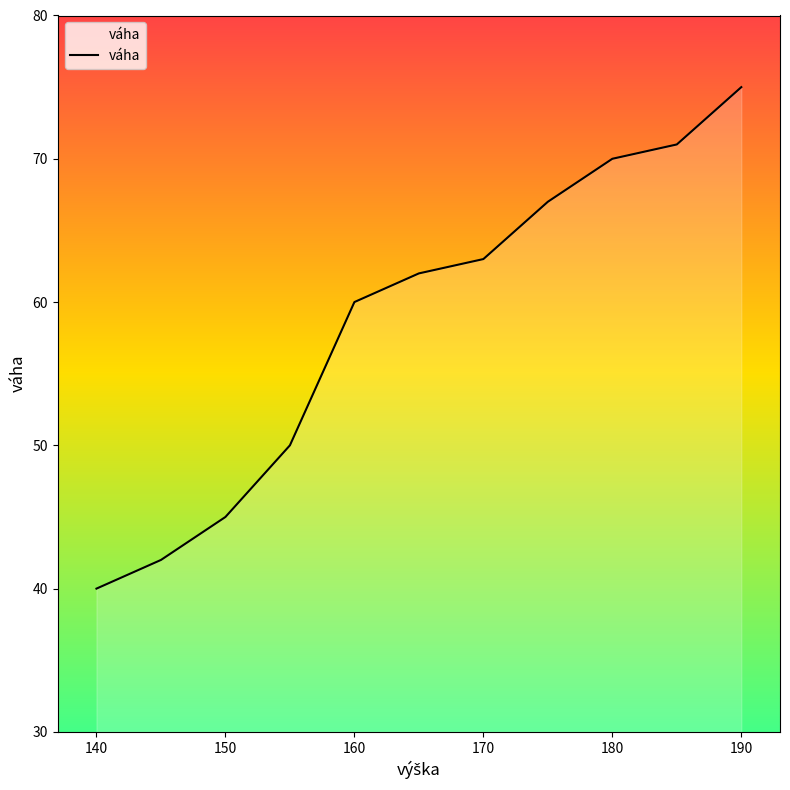

Reading left to right, what are all the values shown in this chart?

40	42	45	50	60	62	63	67	70	71	75